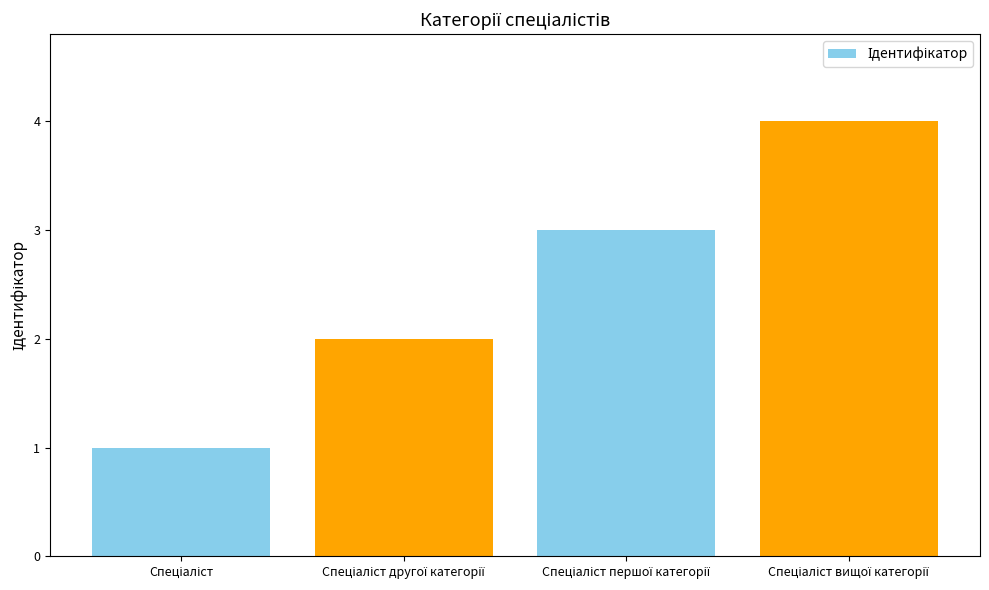

What is the value of the 1st bar from the left?

1